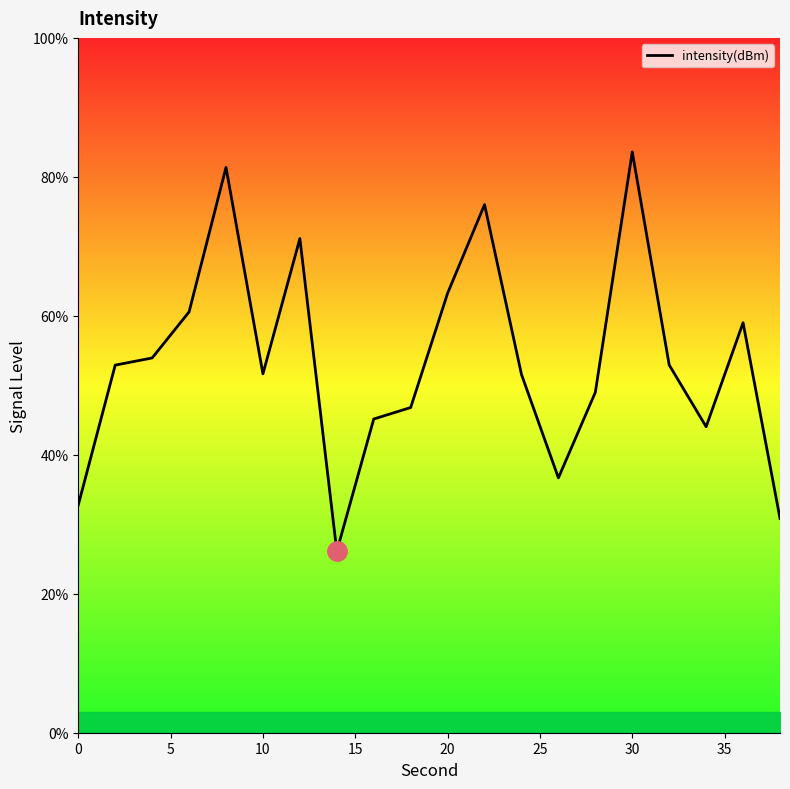

What is the maximum value shown in the chart?

83.6